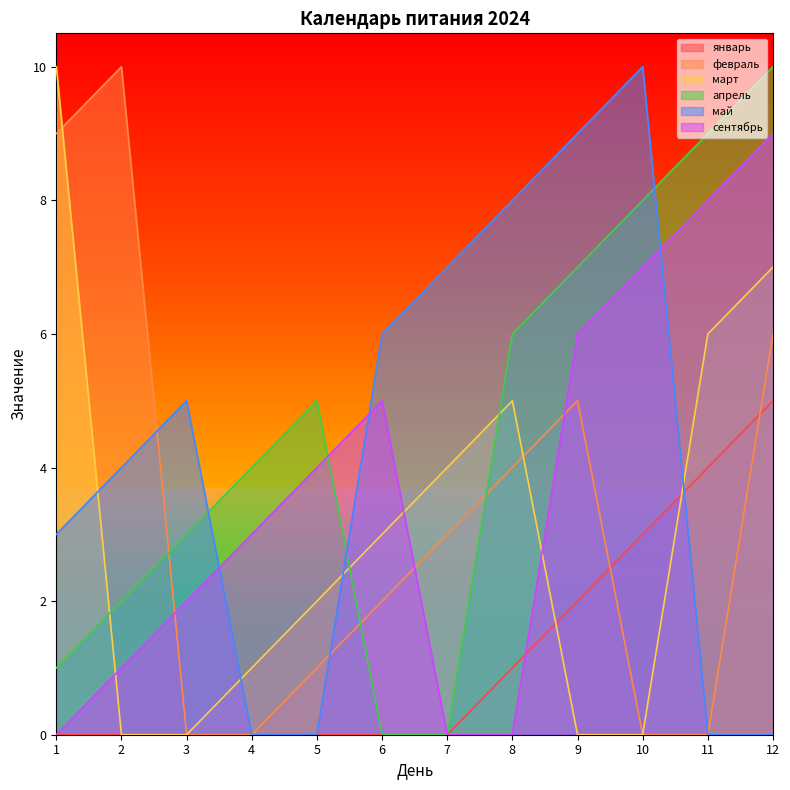

What is the difference between the highest and lowest values at 3?

5